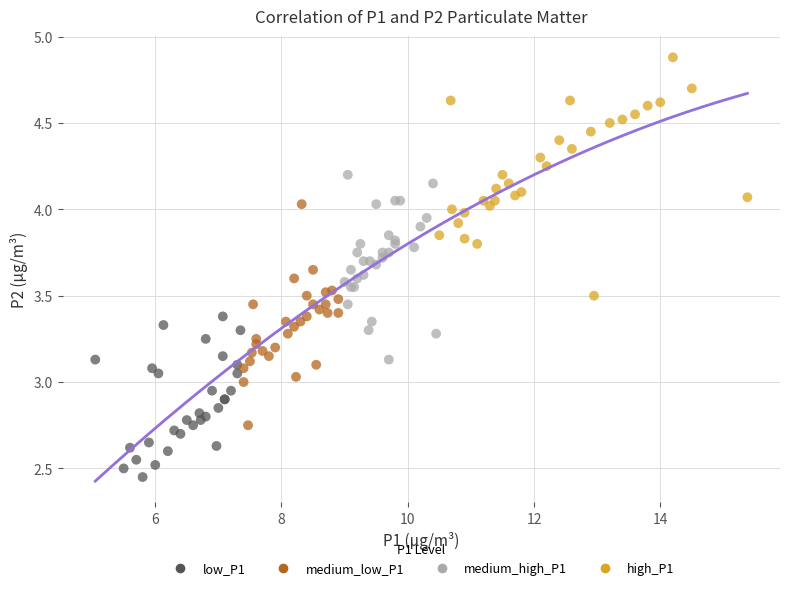

Which series contains the lowest Y value?

low_P1